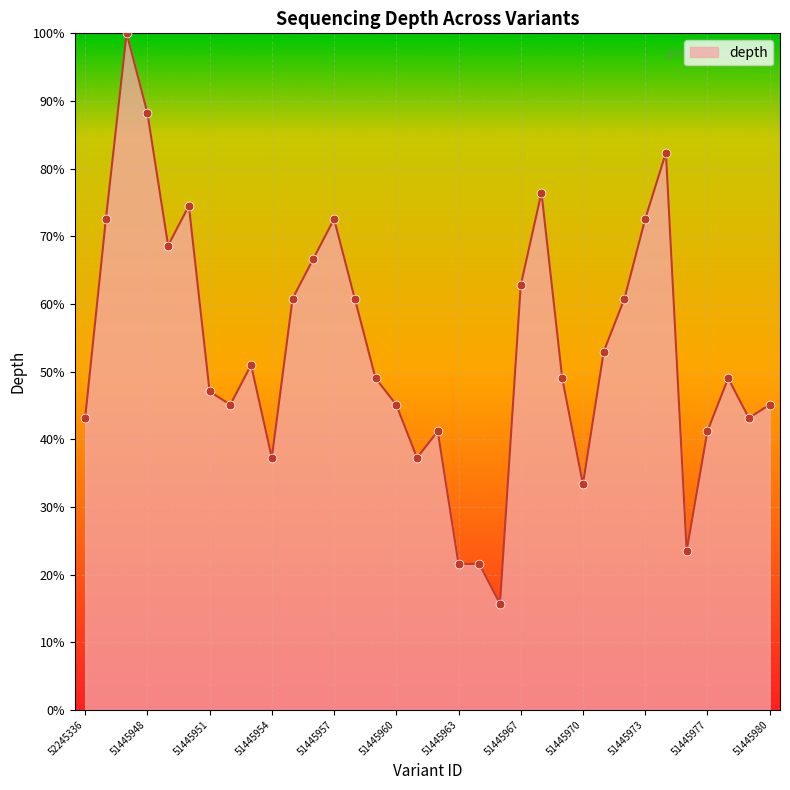

What is the smallest value displayed?

15.7